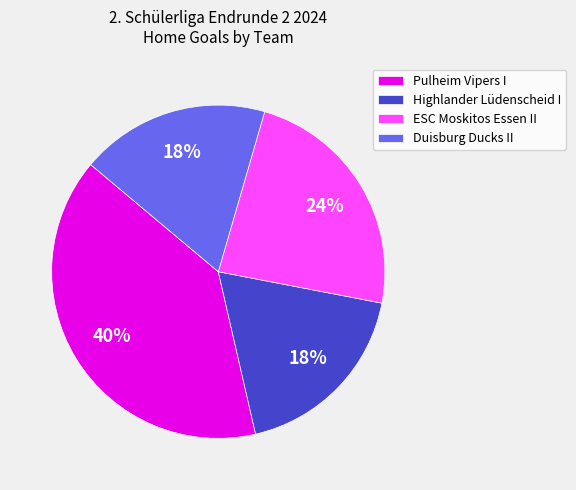

To the nearest percent, what portion does ESC Moskitos Essen II represent?

24%